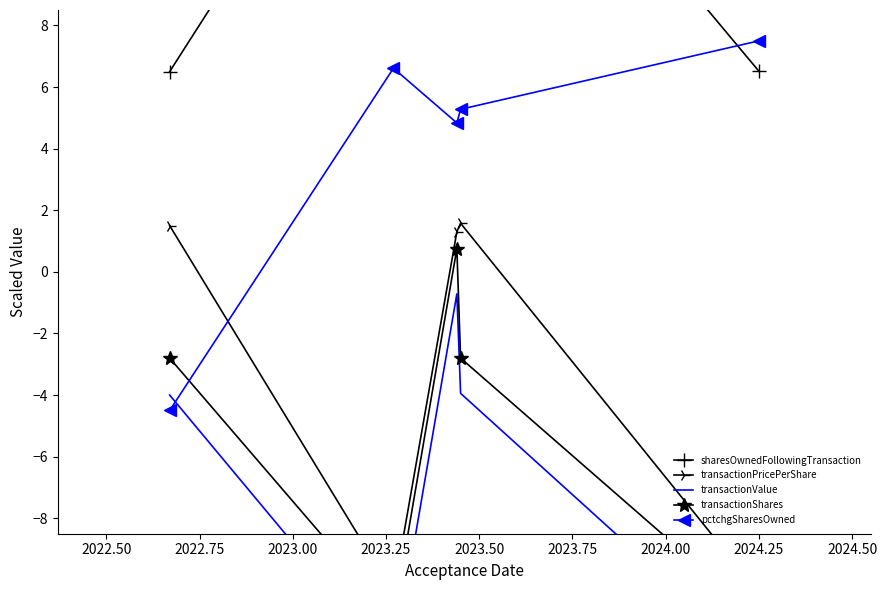

What is the maximum value for pctchgSharesOwned?

7.5